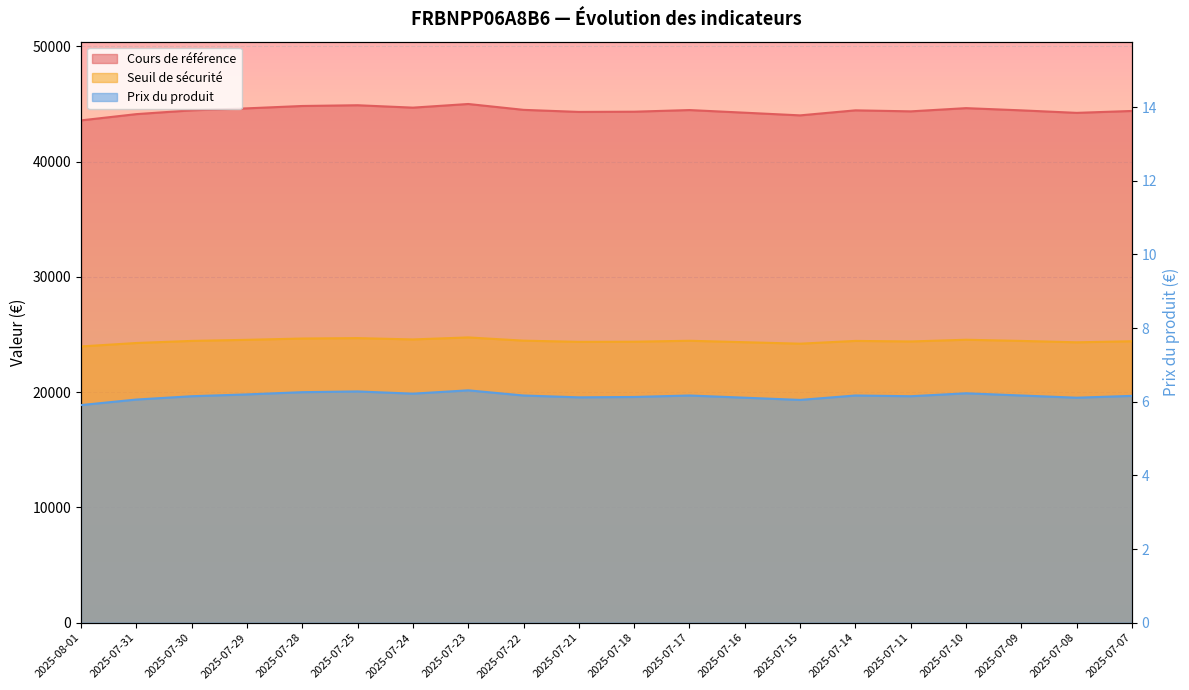

What is the difference between the maximum and minimum values in the Prix du produit series?

0.4